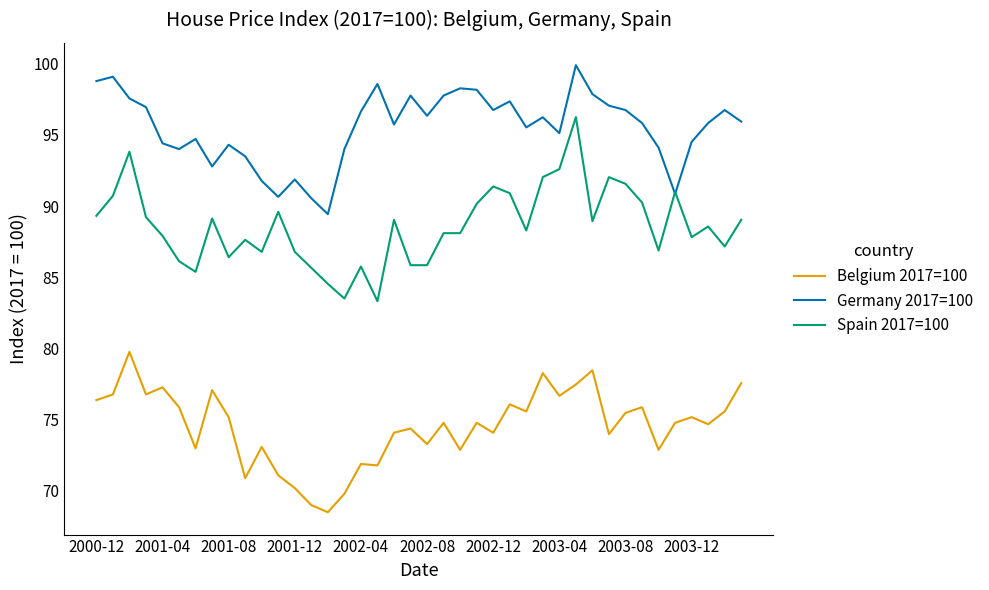

Does the chart have visible grid lines?

No